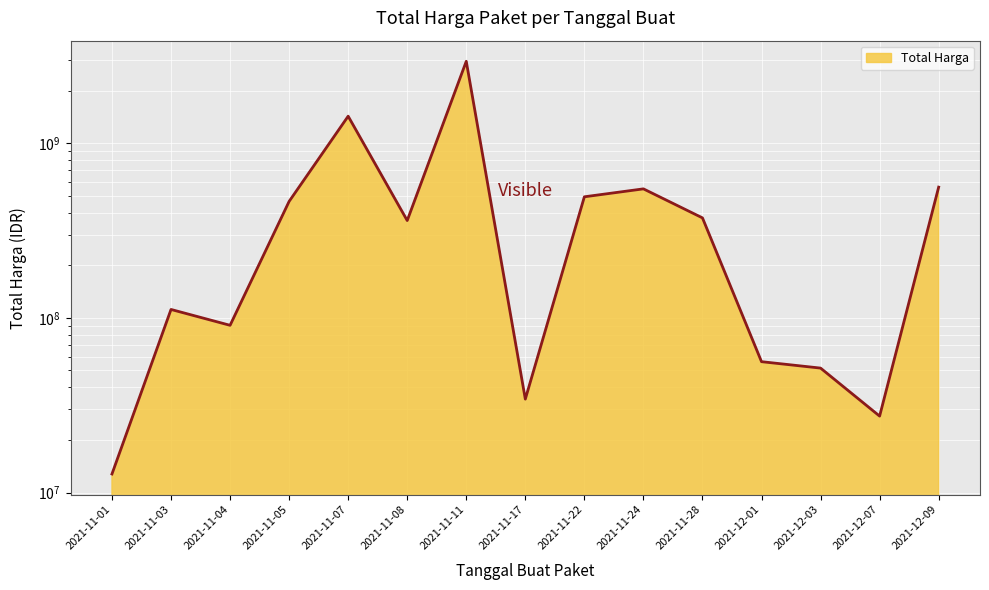

True or false: the data has more than 1 interior local peaks.

True